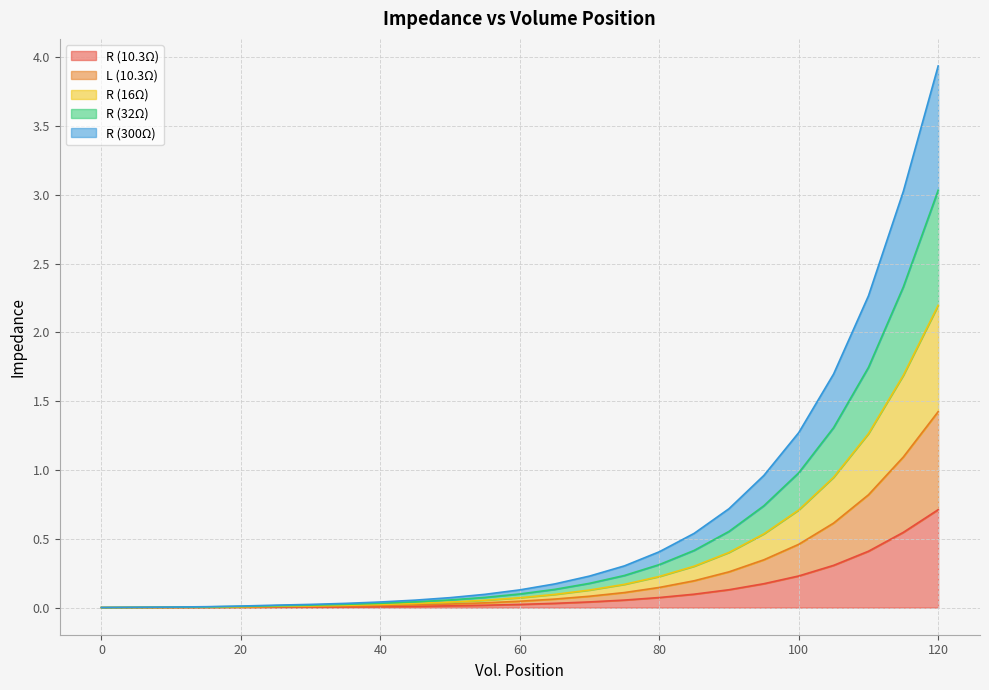

Count the number of data series in this chart.

5